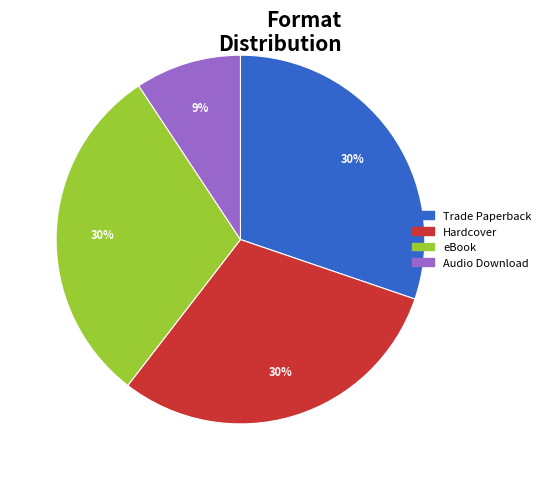

To the nearest percent, what is the difference between the Hardcover and Audio Download slice percentages?

21%